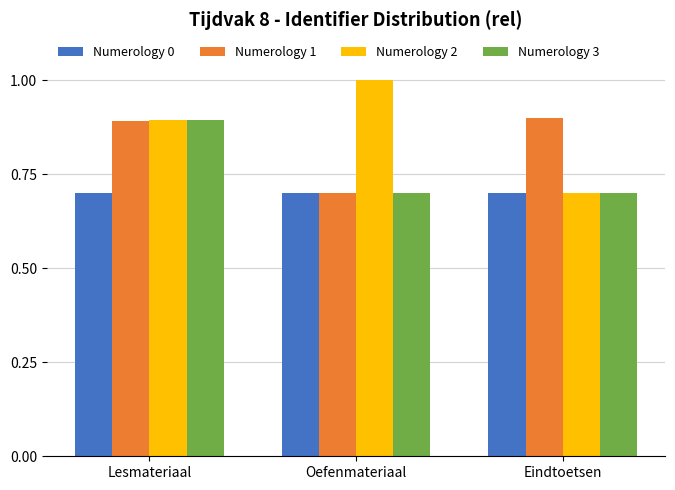

What is the sum of the Numerology 1 values at Lesmateriaal and Eindtoetsen?

1.8